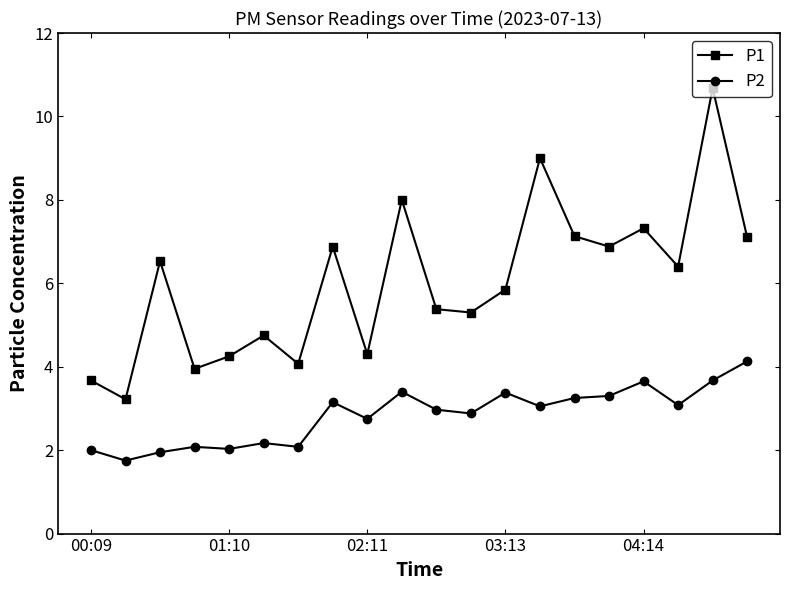

Which series has the largest total across all categories?

P1